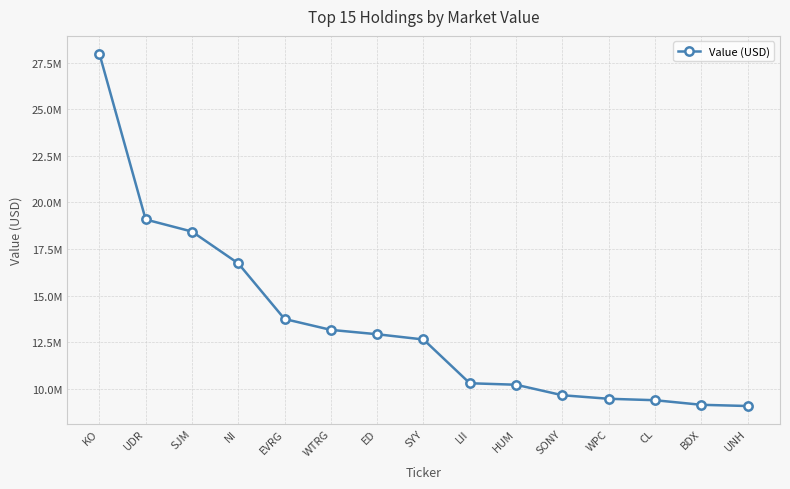

Which label corresponds to the largest value in the chart?

KO